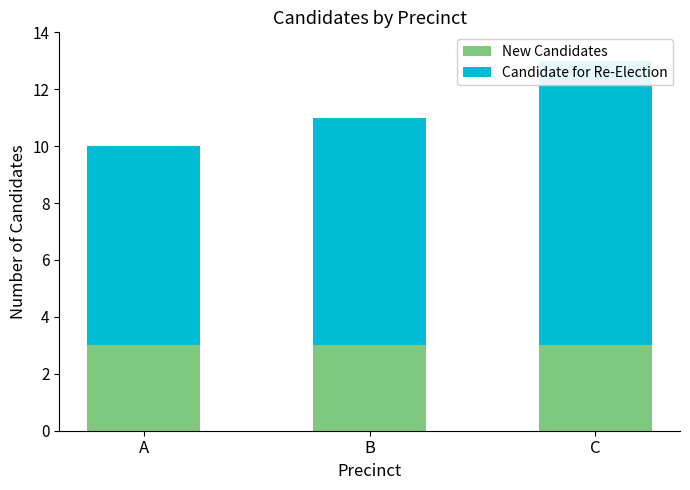

Count the Candidate for Re-Election values in the range 7 to 10.

3